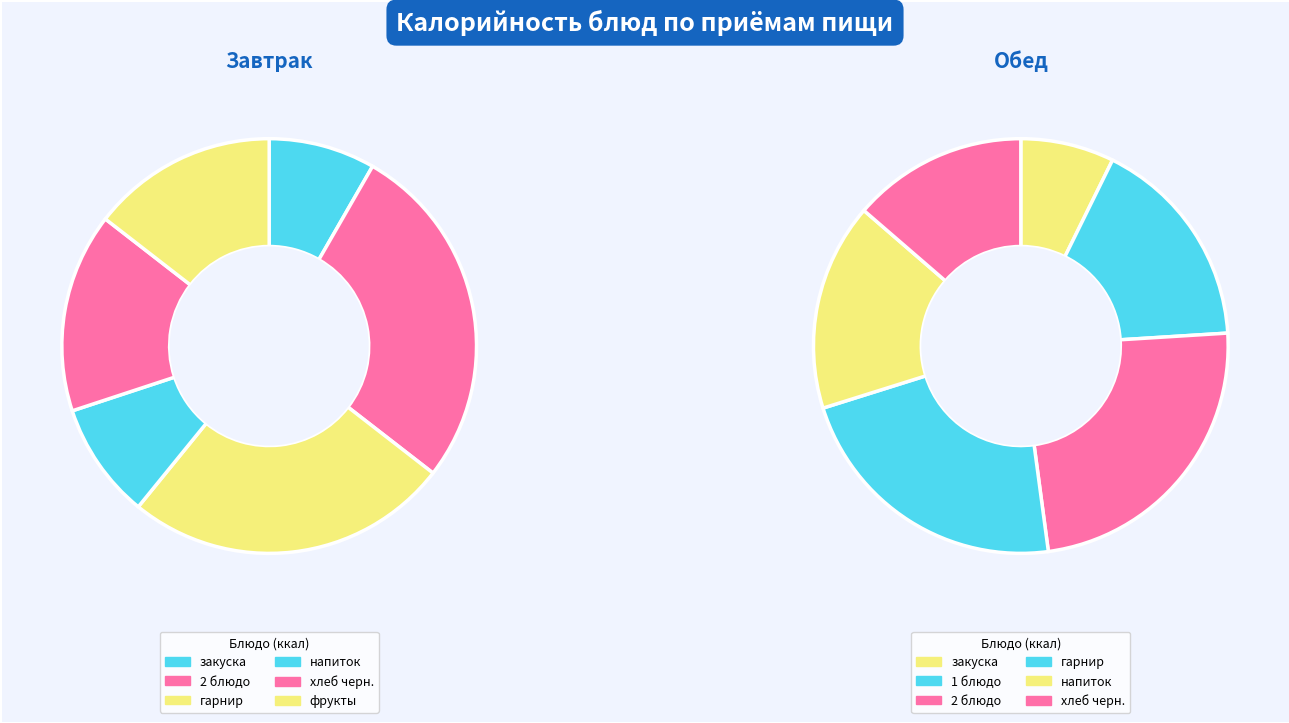

Which category has the smallest portion of the pie?

закуска